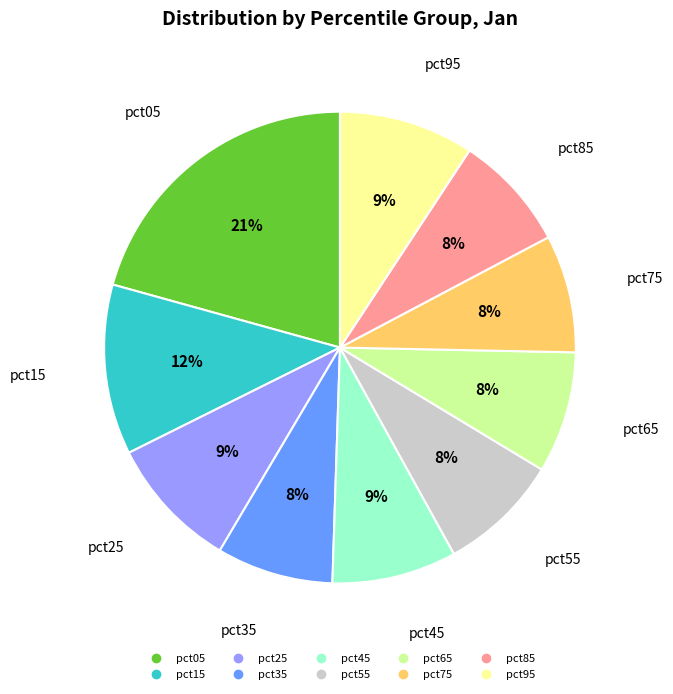

To the nearest percent, what percentage of the pie is pct35?

8%